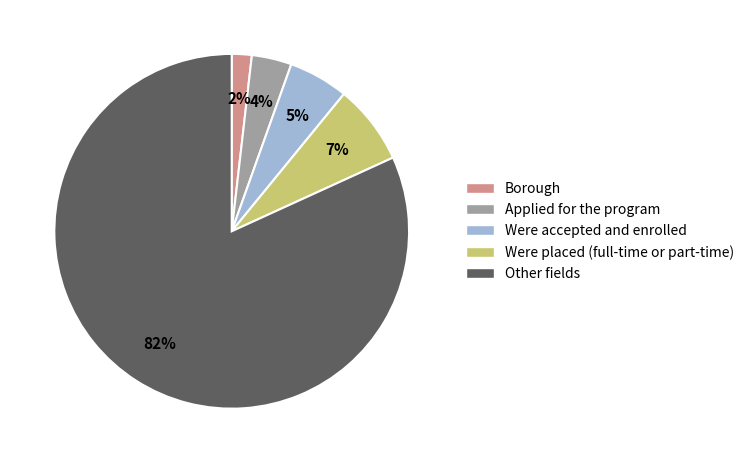

Count the number of slices in the pie.

5